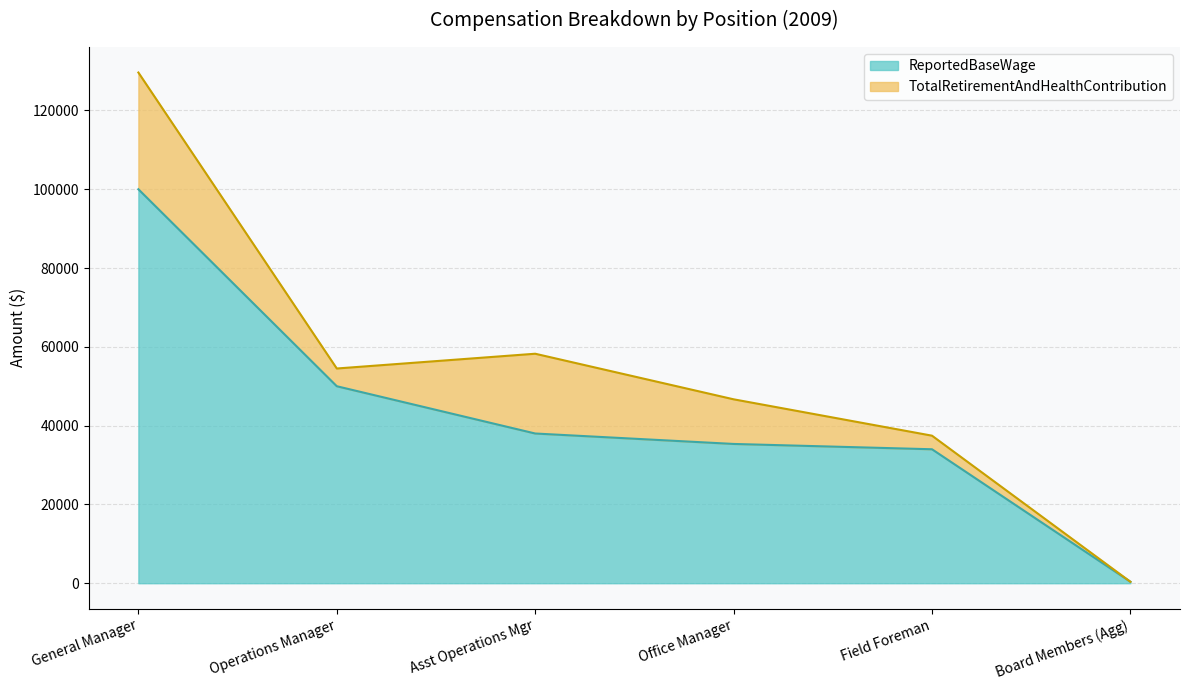

At which label is TotalRetirementAndHealthContribution closest to 14814?

Office Manager